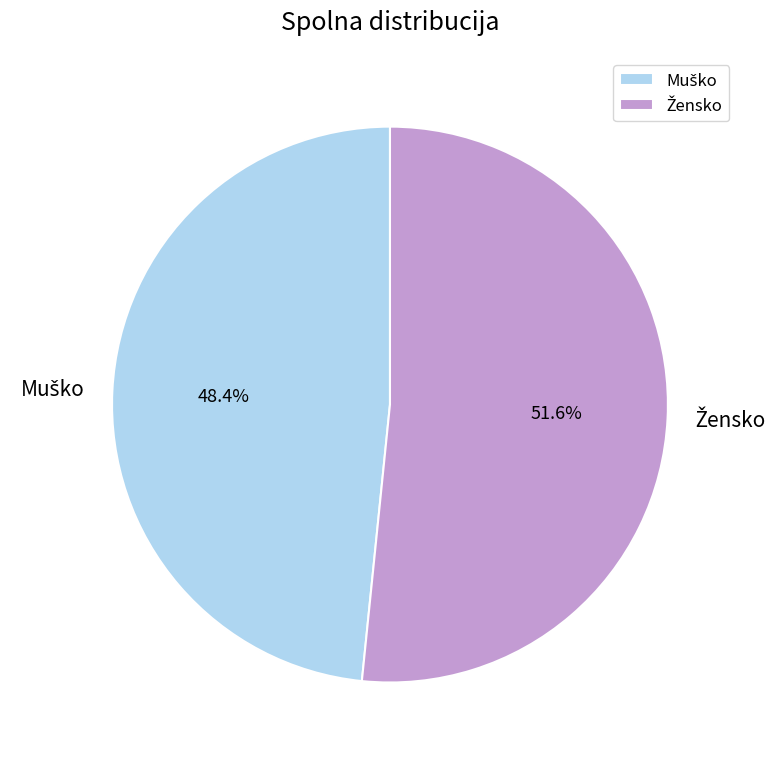

Is there any slice that represents more than half of the pie?

Yes